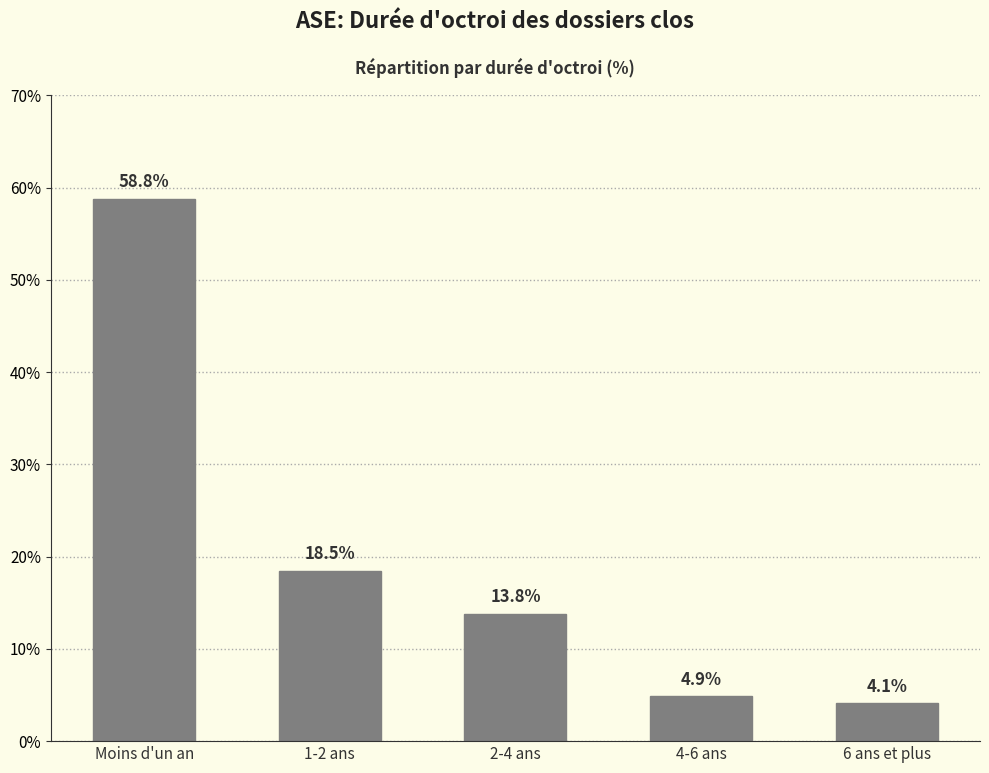

At which label is the value closest to 31?

1-2 ans